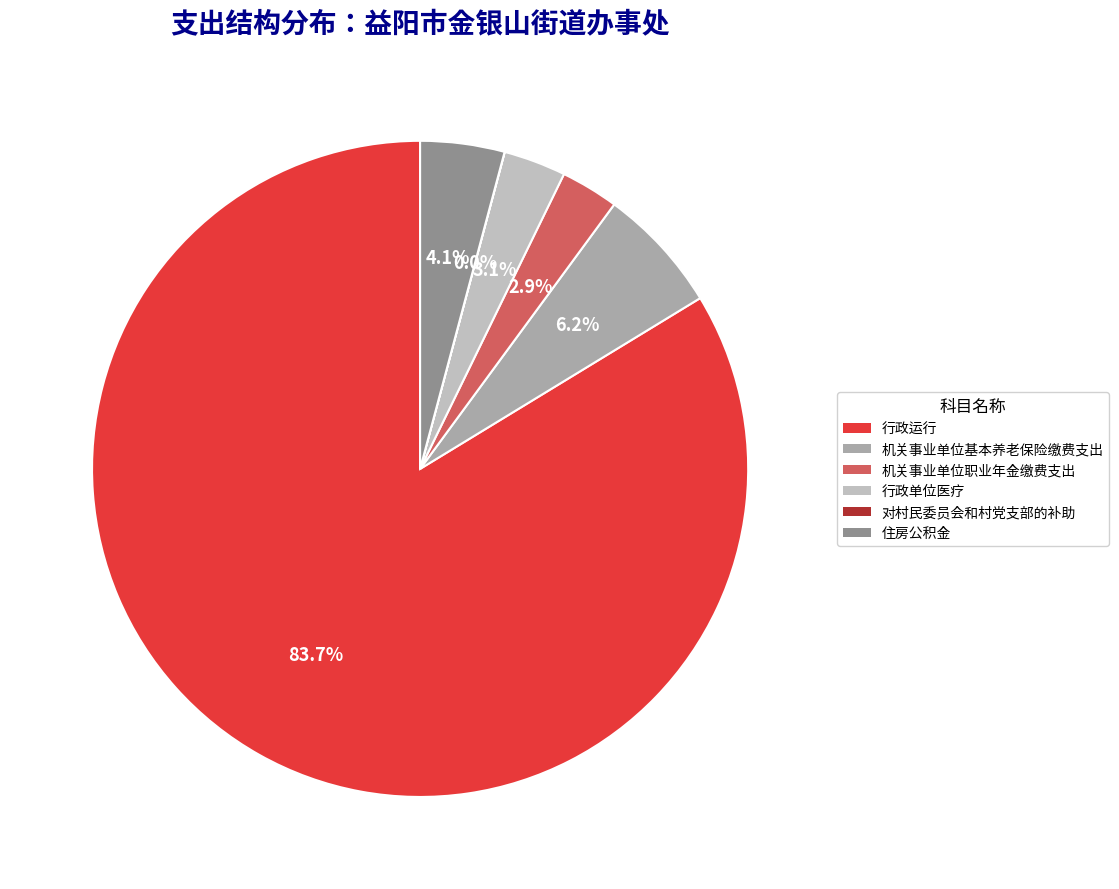

What is the smallest slice in the pie chart?

对村民委员会和村党支部的补助